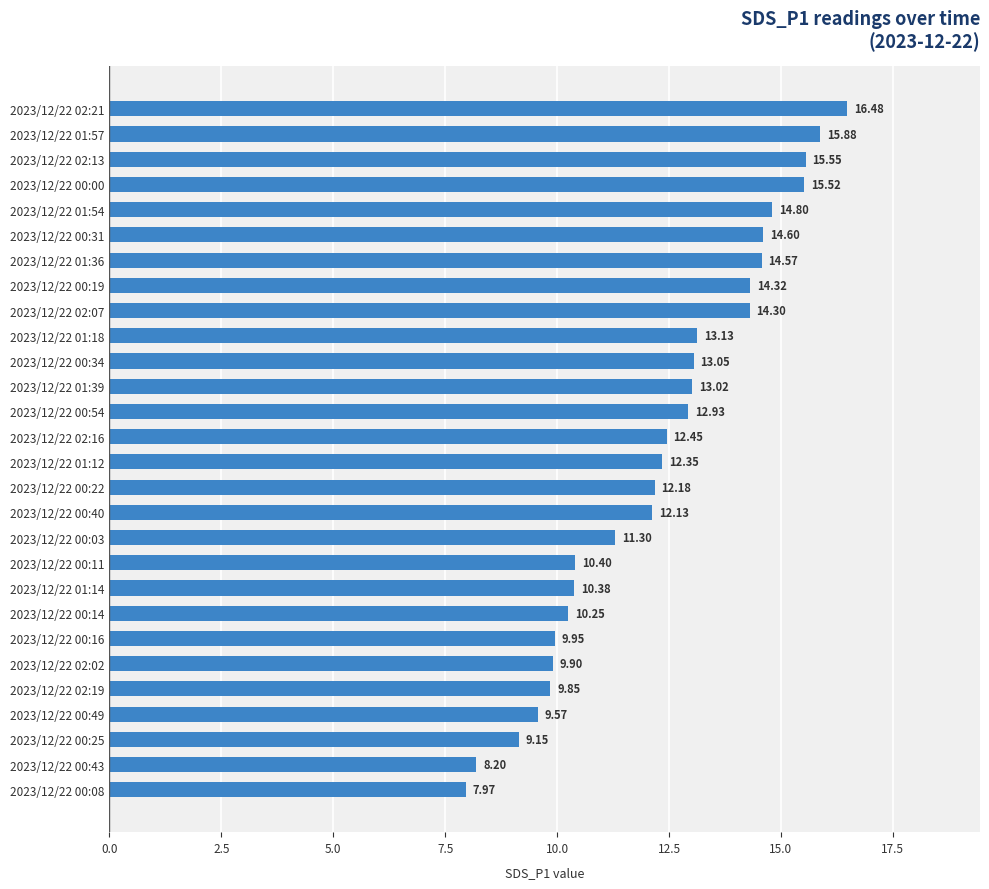

How many bars are there in total?

28